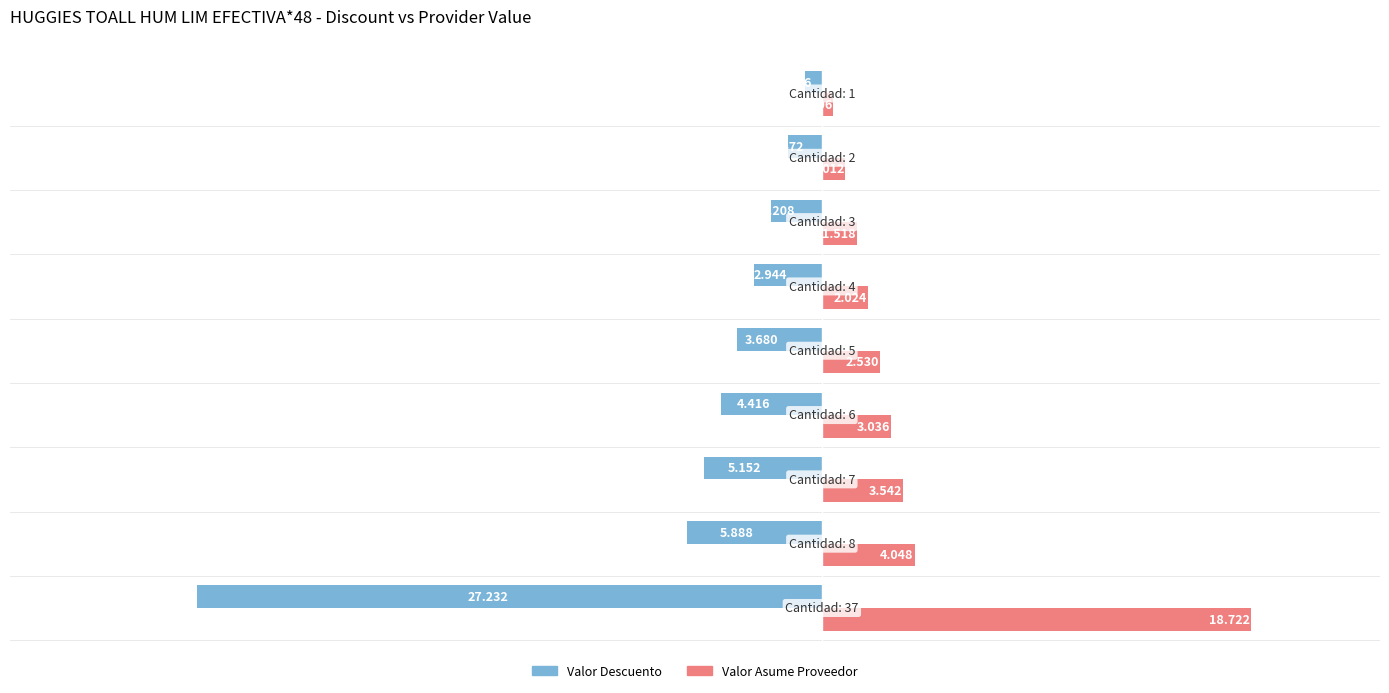

Which series has the largest range (max minus min)?

Valor Descuento